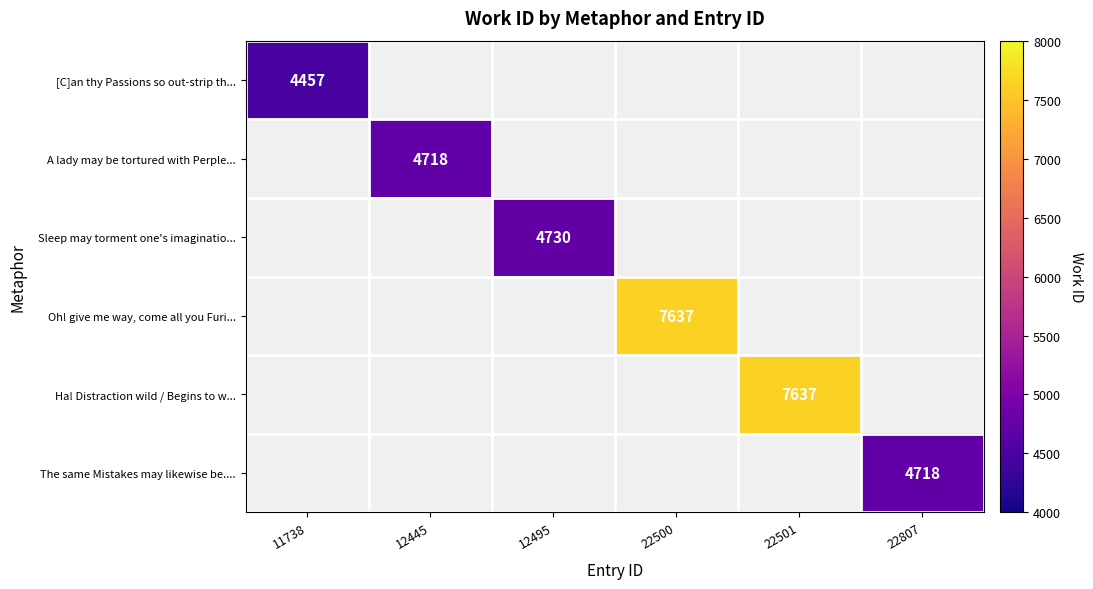

True or false: Oh! give me way, come all you Furi... has a value of 7637.0 at 22500.

True